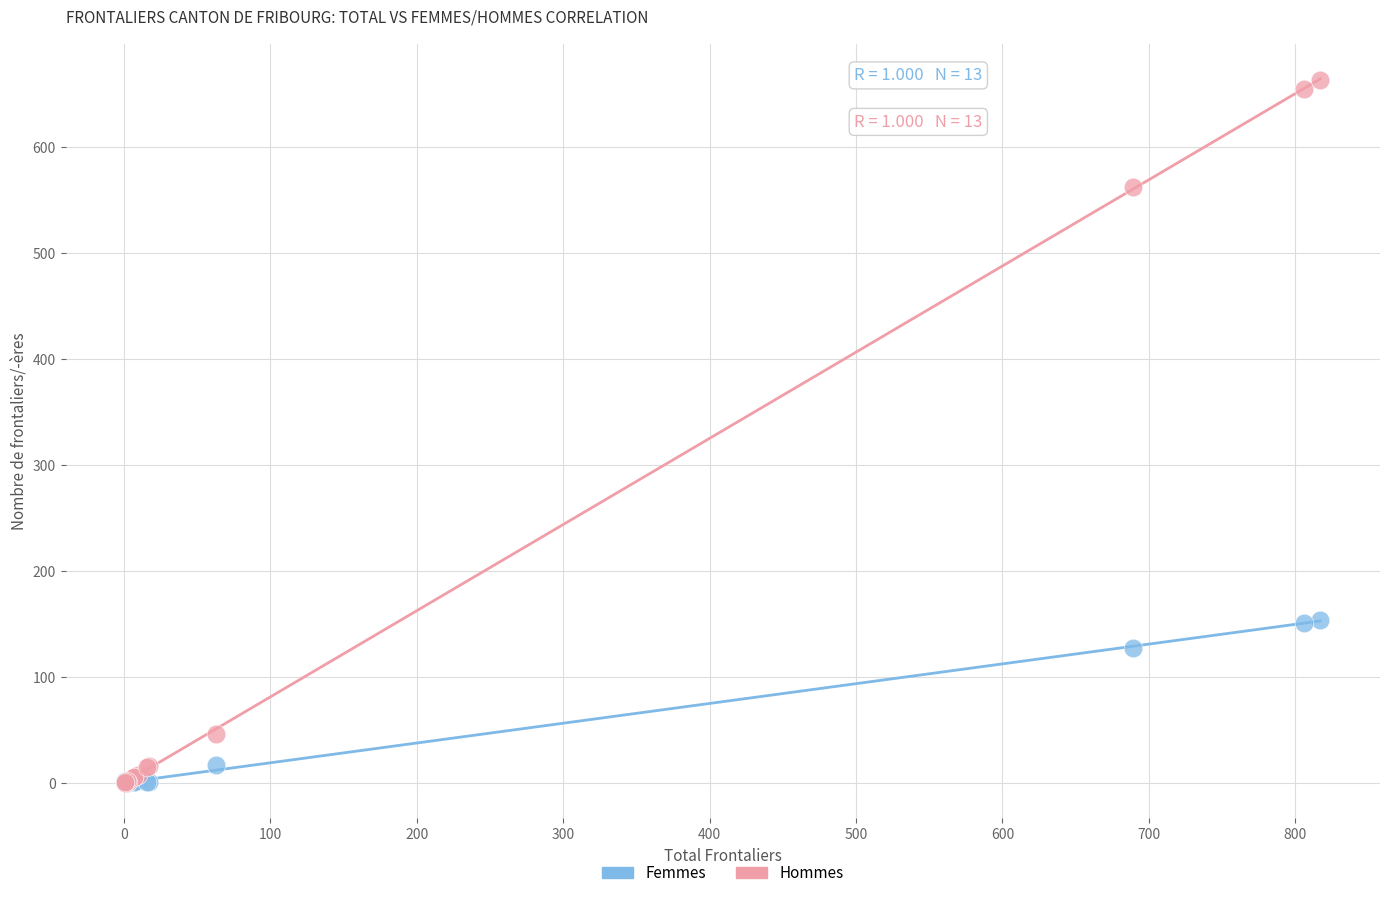

In the Femmes series, what Y value is closest to 77?

127